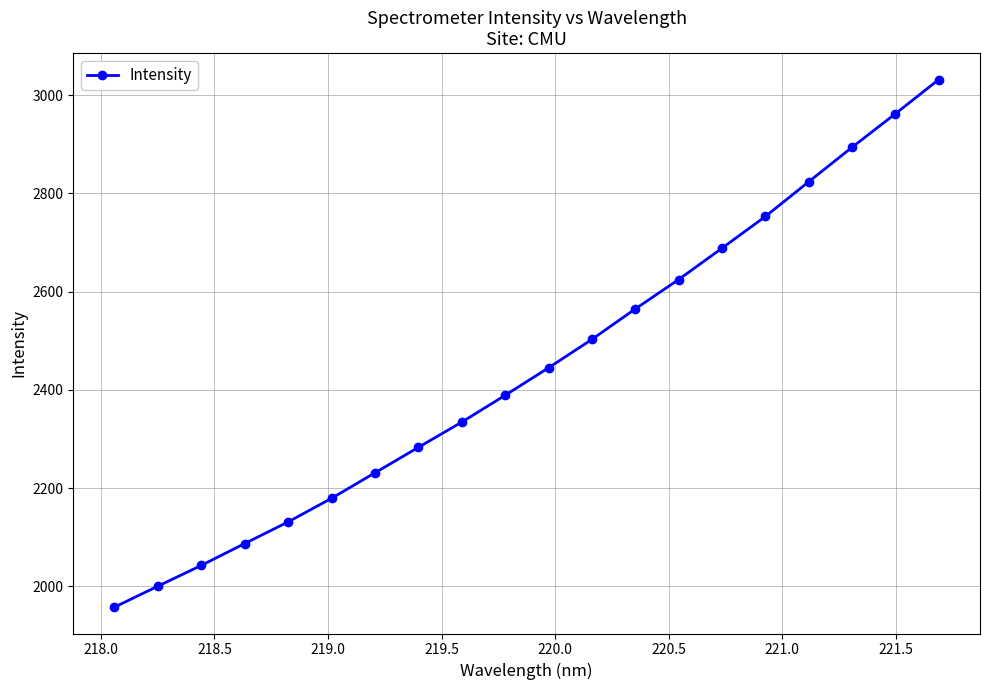

What is the value of the 13th point from the left?

2564.9